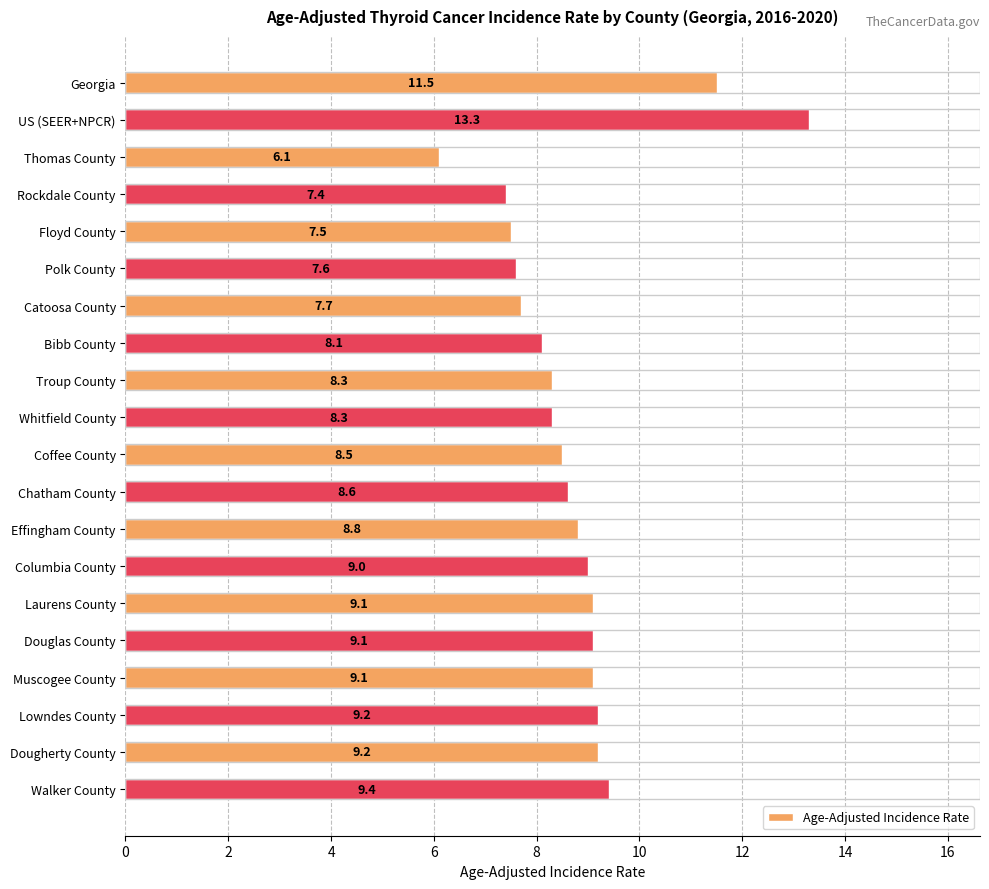

What is the difference between the maximum and minimum values?

7.2